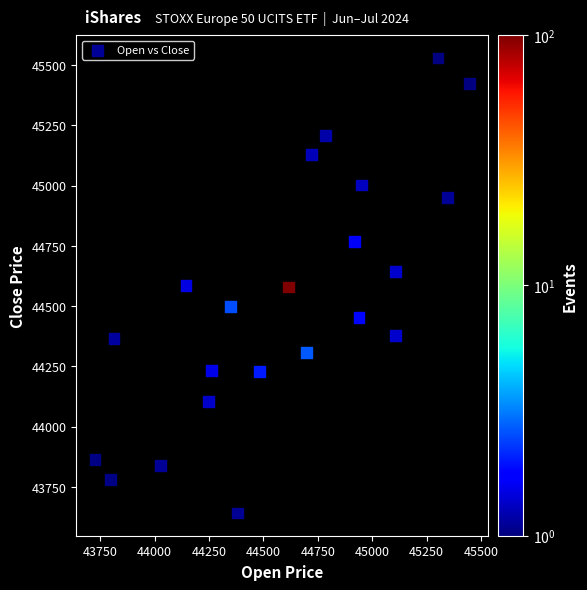

What is the range of Y values (max minus min)?

1887